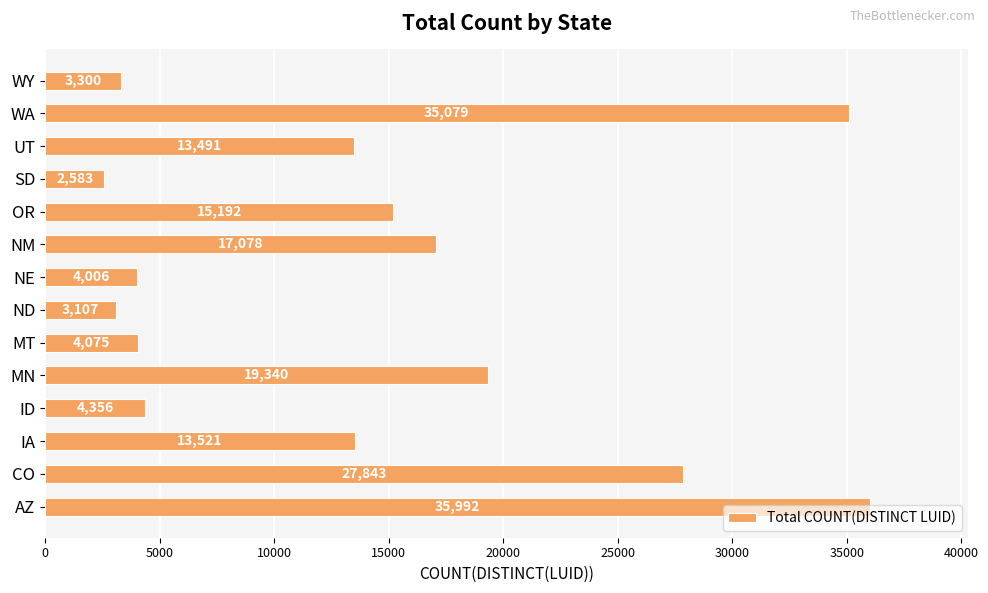

What is the average value?

14212